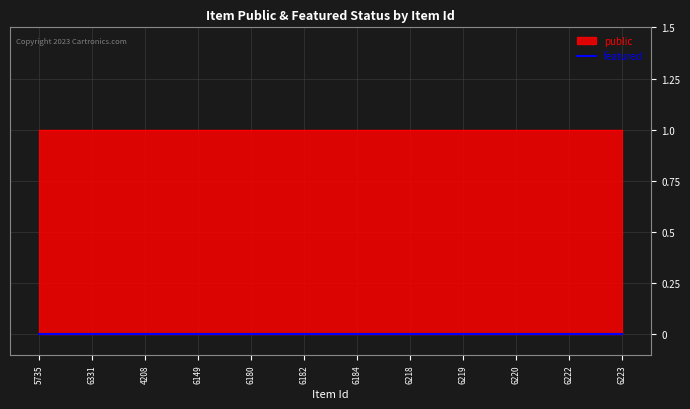

What is the label of the 1st point from the left?

5735